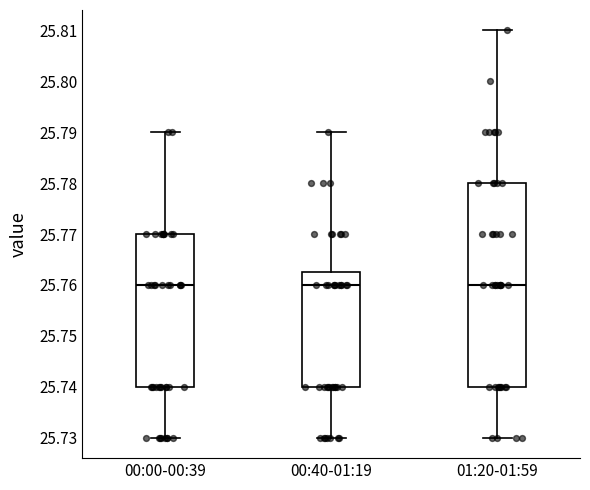

Reading left to right, read every box against the y-axis: the position of its median line, the range the box covers, and the ends of its whiskers. The values are not printed on the chart, so give them approximately, as read against the axis.

00:00-00:39: median 25.760, box 25.740 to 25.770, whiskers 25.730 to 25.790
00:40-01:19: median 25.760, box 25.740 to 25.763, whiskers 25.730 to 25.790
01:20-01:59: median 25.760, box 25.740 to 25.780, whiskers 25.730 to 25.810